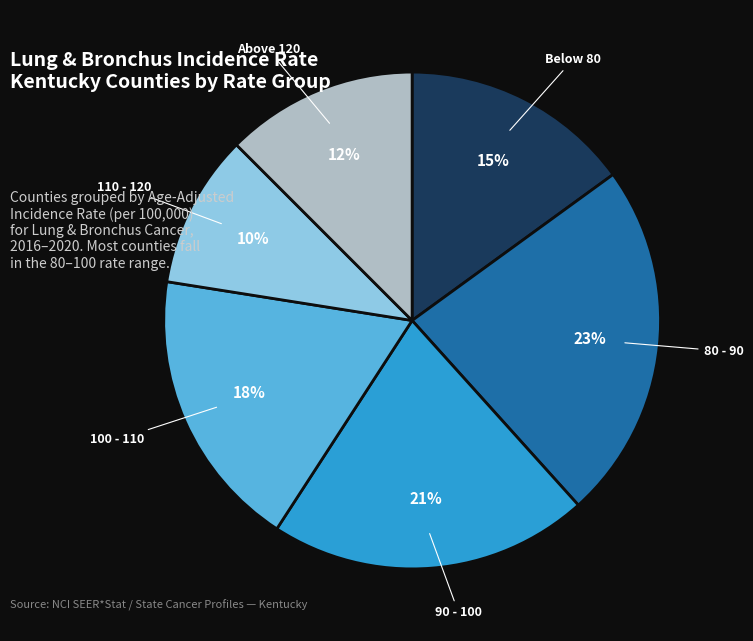

To the nearest percent, what is the average slice percentage?

17%